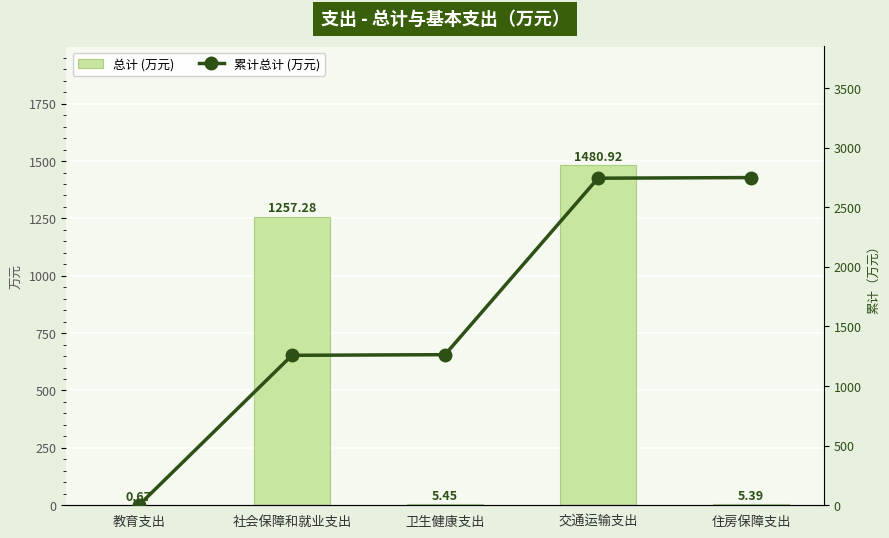

What is the difference between the 总计 (万元) values at 住房保障支出 and 卫生健康支出?

0.1